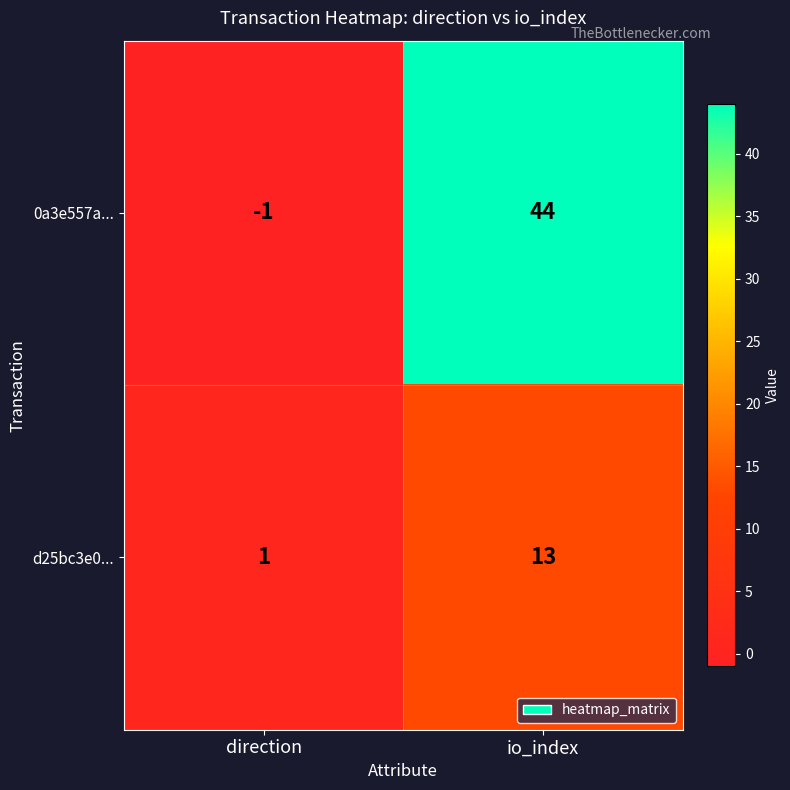

At io_index, list the series in order from smallest to largest.

d25bc3e0..., 0a3e557a...